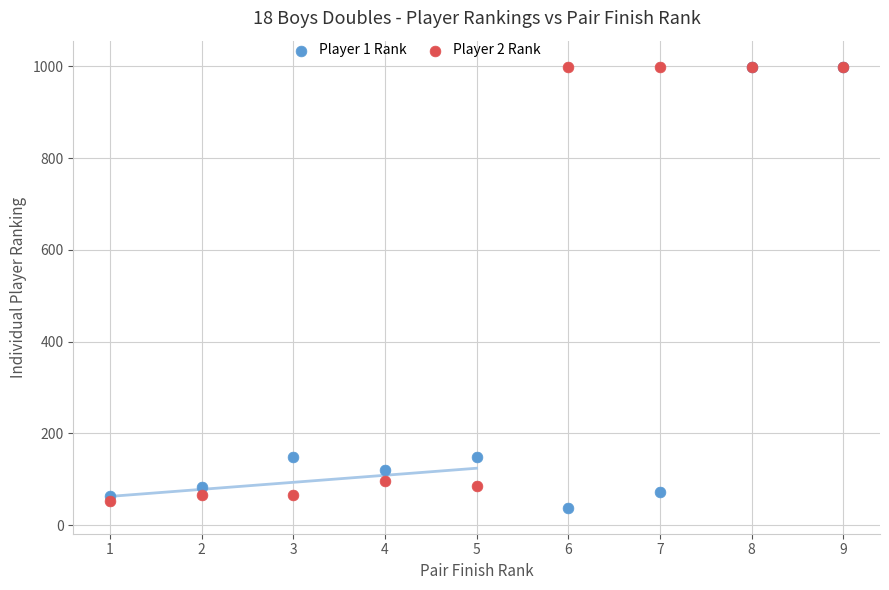

What are all the series names shown in the legend?

Player 1 Rank, Player 2 Rank